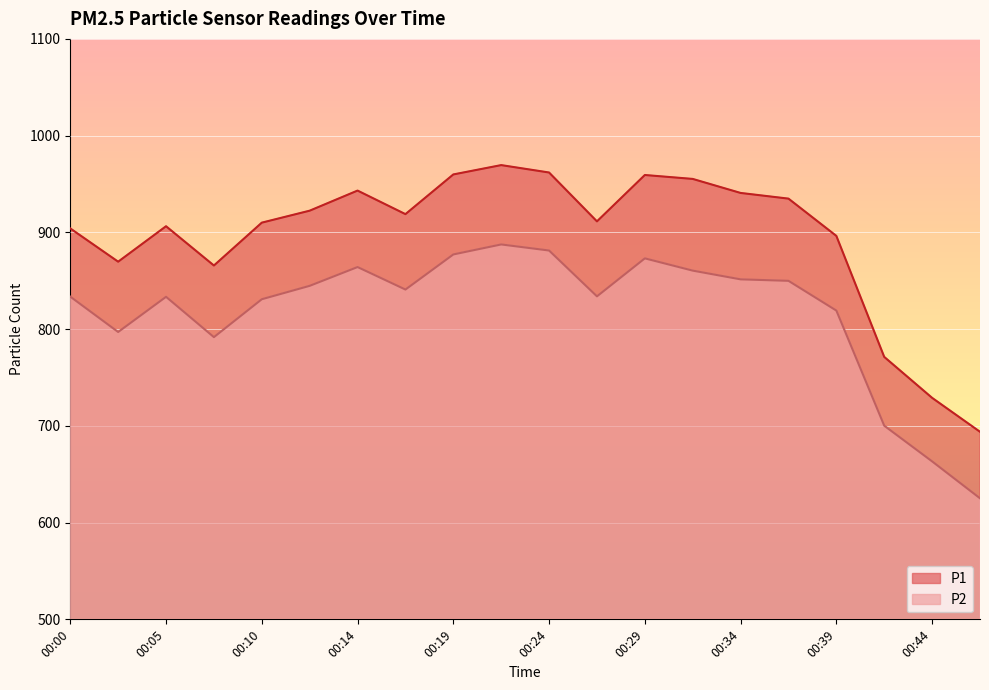

What is the value of the P2 point at the 17th from the left?

819.2